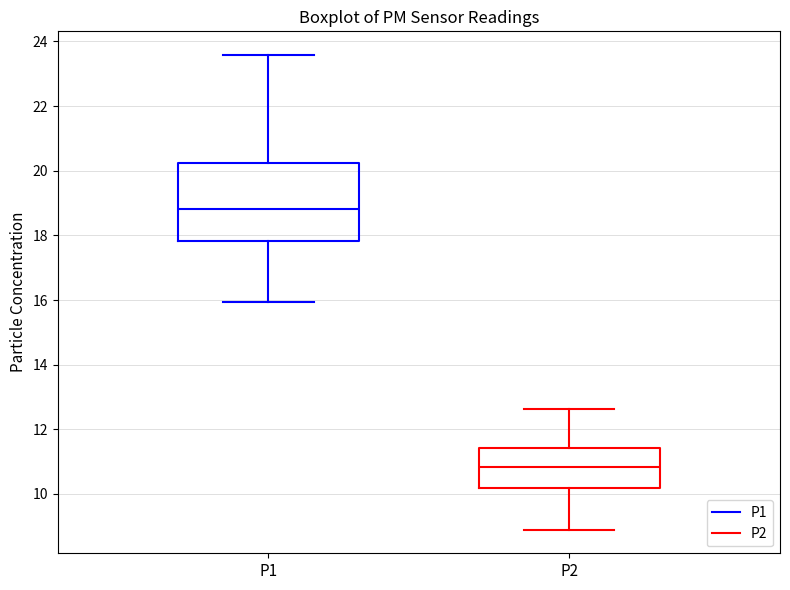

Comparing the boxes themselves (not the whiskers), which one is the tallest?

P1